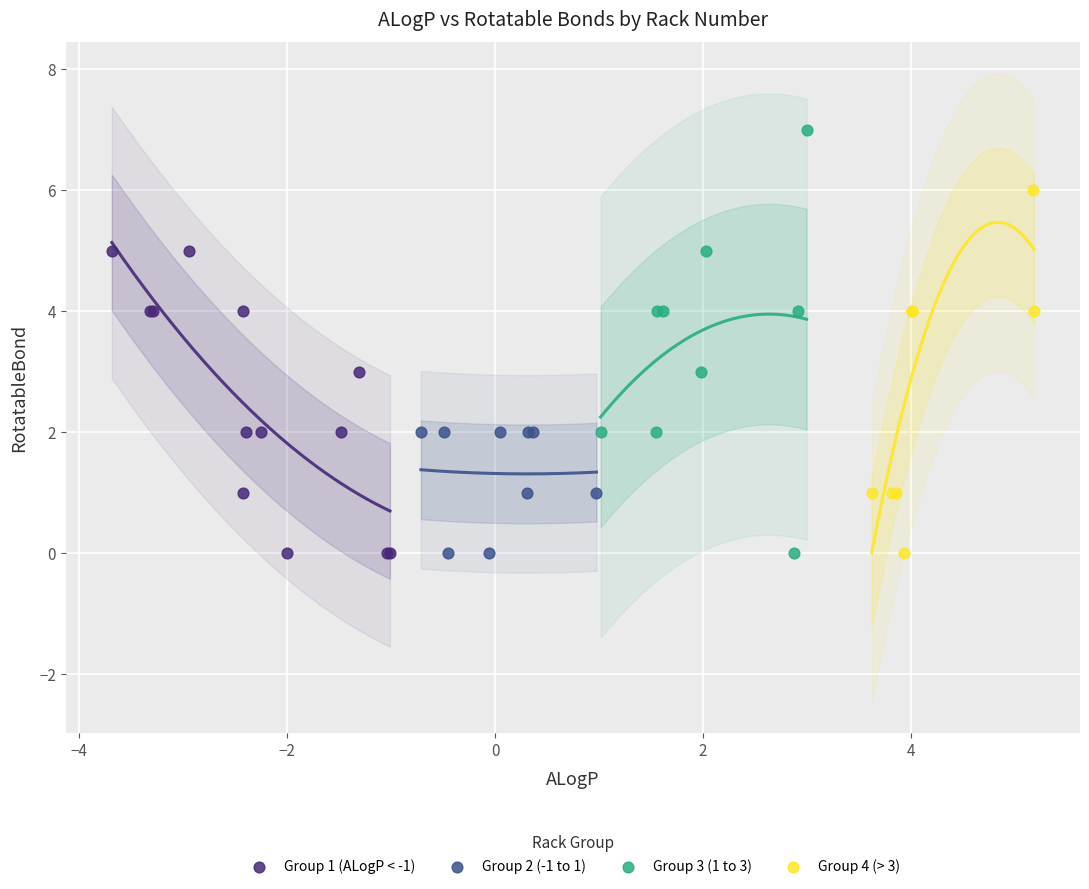

Which series reaches the maximum Y coordinate?

Group 3 (1 to 3)